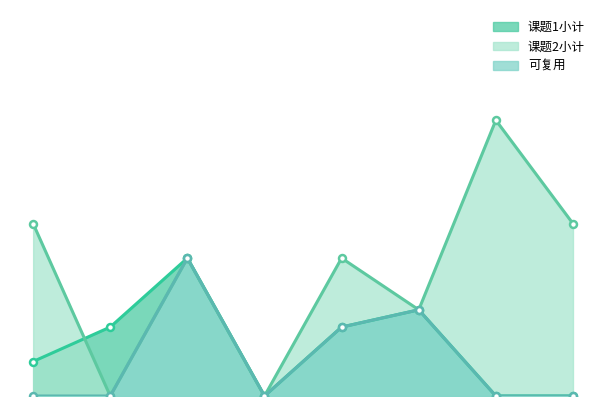

What is the value of the 课题1小计 point at the 3rd from the left?

8